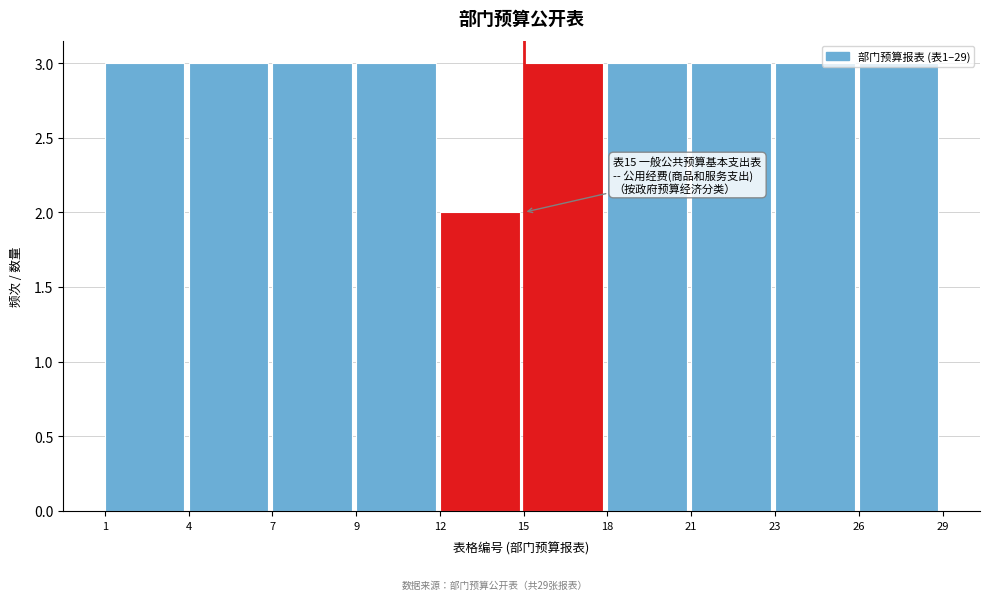

The chart shows a value of 3 at 15. True or false?

True